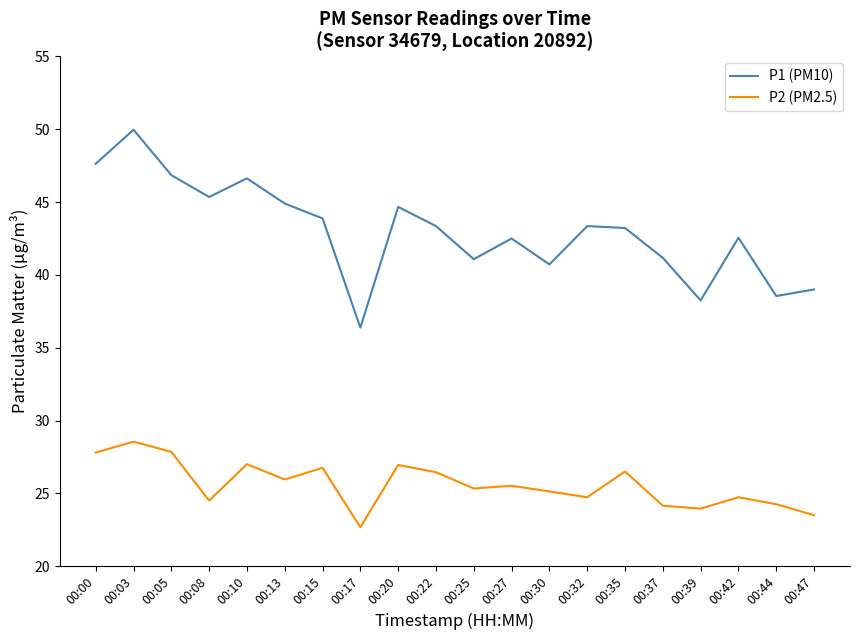

What is the difference between the maximum and minimum values in the P2 (PM2.5) series?

5.9